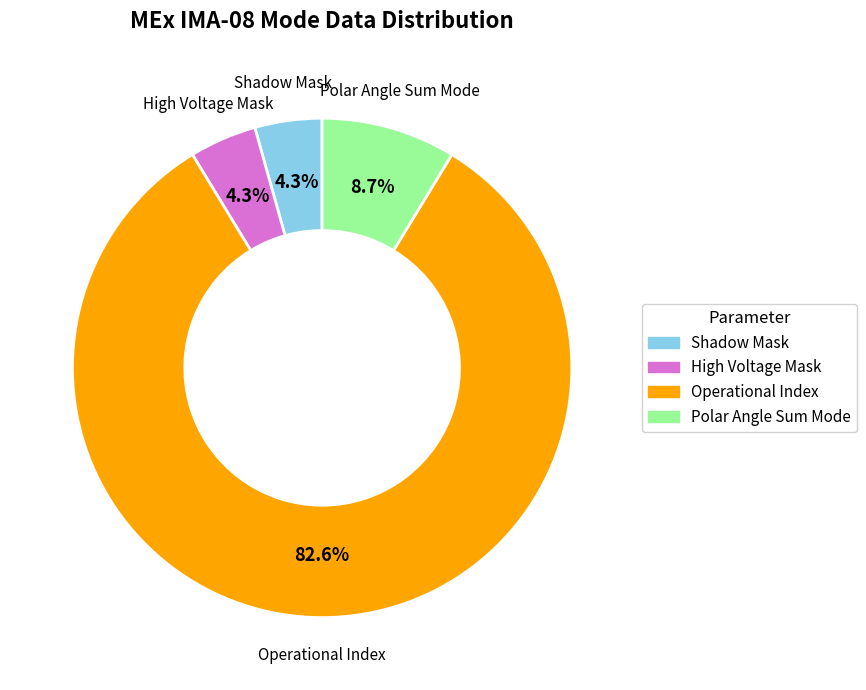

To the nearest percent, what is the average slice percentage?

25%